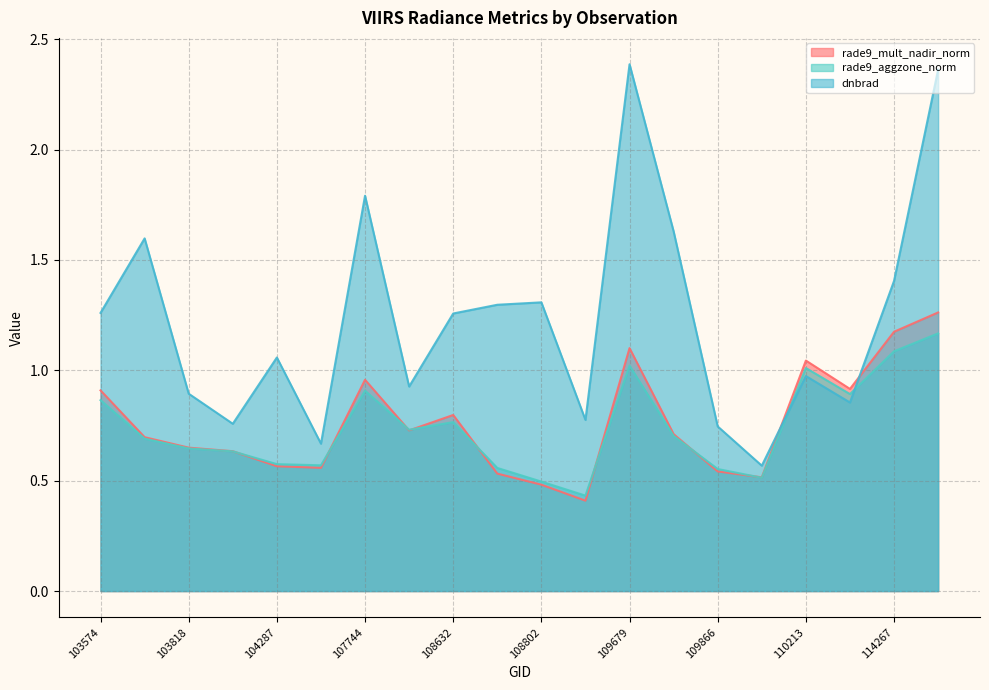

What is the difference between the maximum and minimum values in the rade9_mult_nadir_norm series?

0.9